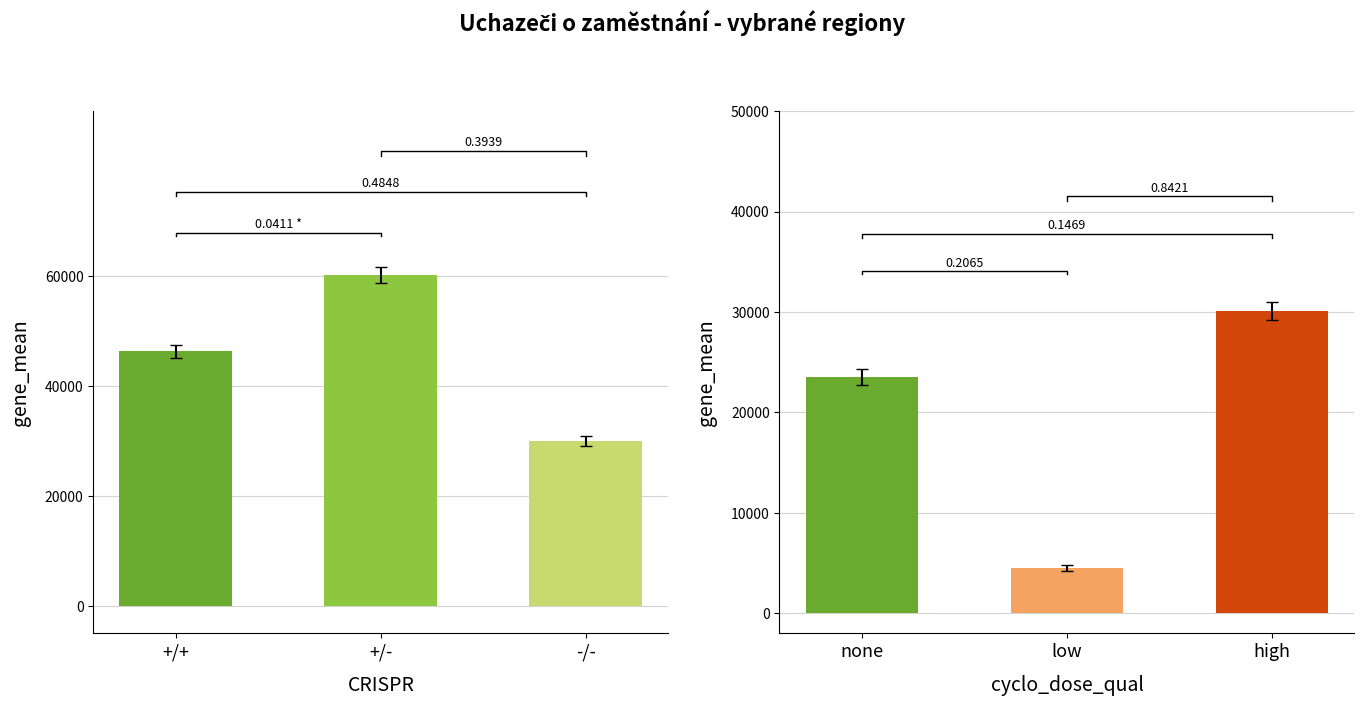

Is it true that Neumístění uchazeči equals 30074 at -/-?

True